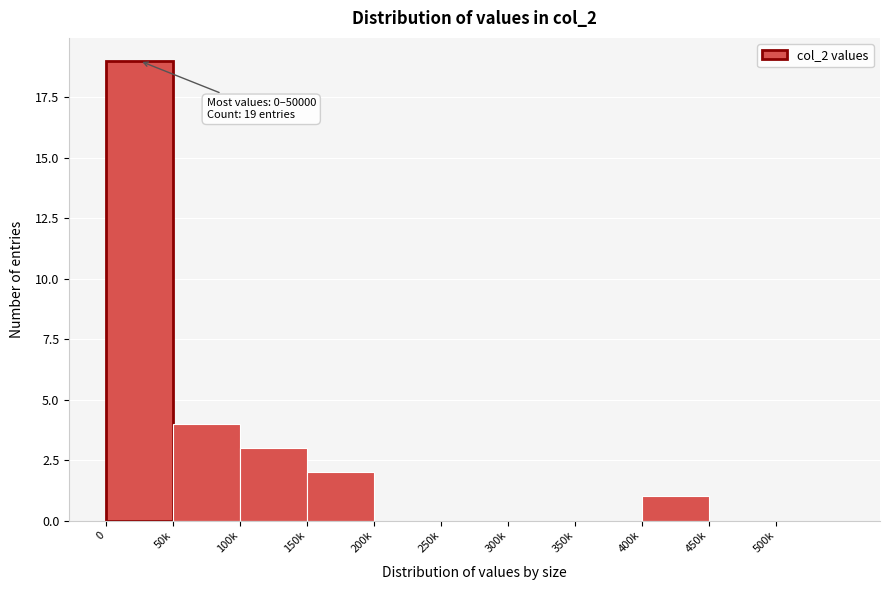

Reading left to right, list all the values displayed in this chart.

0=19	50k=4	100k=3	150k=2	200k=0	250k=0	300k=0	350k=0	400k=1	450k=0	500k=0